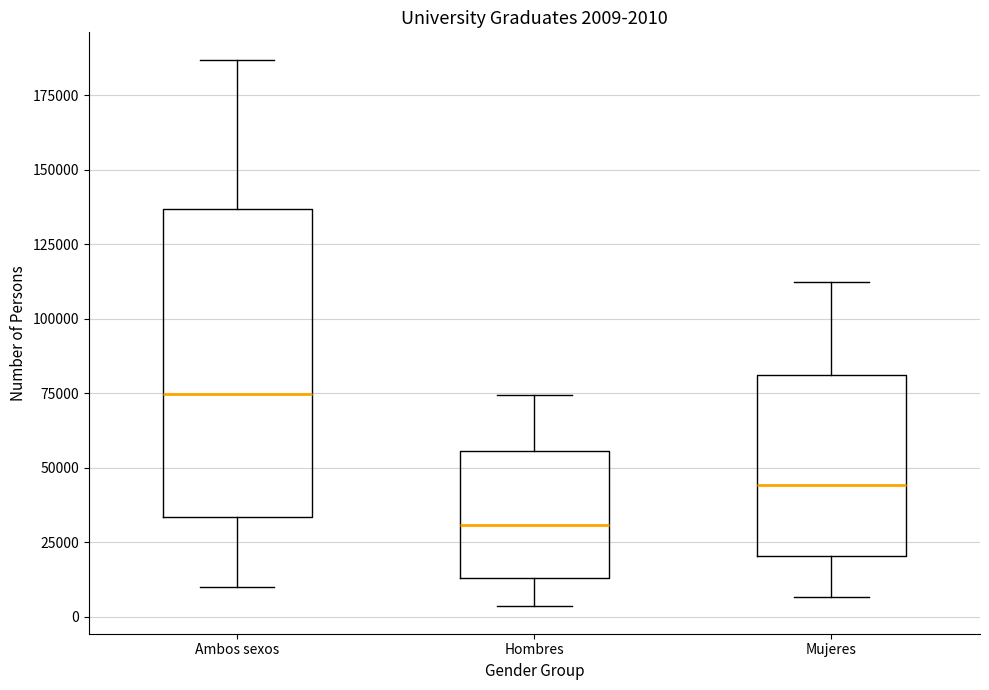

Which box's median line is the lowest?

Hombres